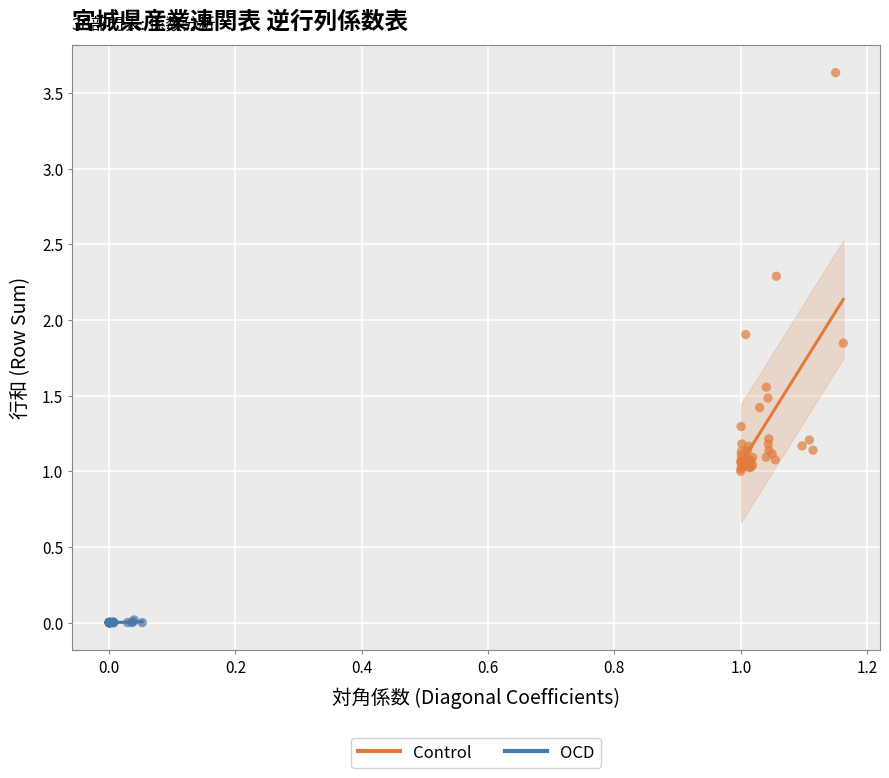

Which series has the widest spread of Y values?

Control